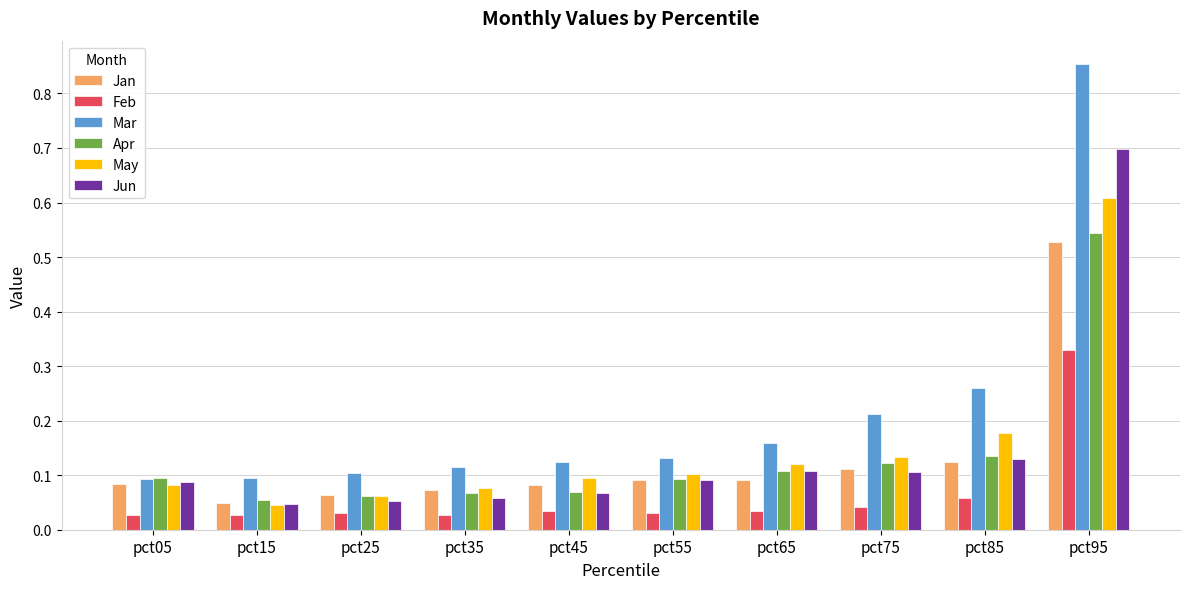

What is the sum of the May values at pct35 and pct95?

0.7